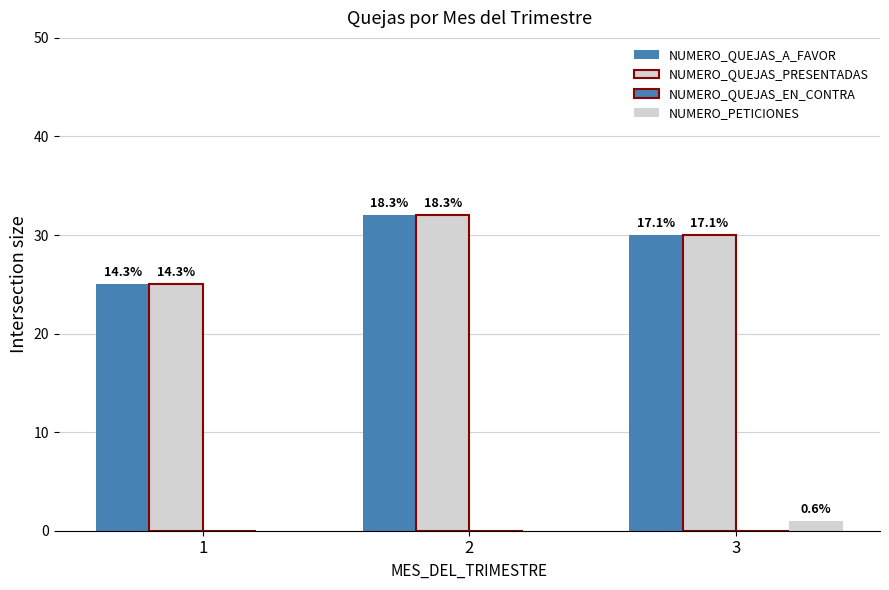

List the labels in order of NUMERO_QUEJAS_PRESENTADAS value, smallest first.

1, 3, 2